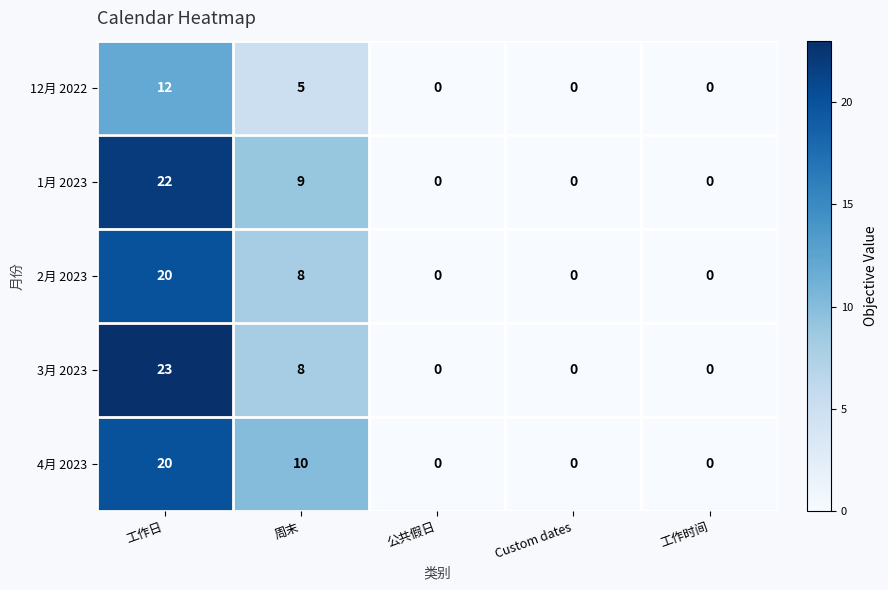

How many distinct data groups are displayed?

5